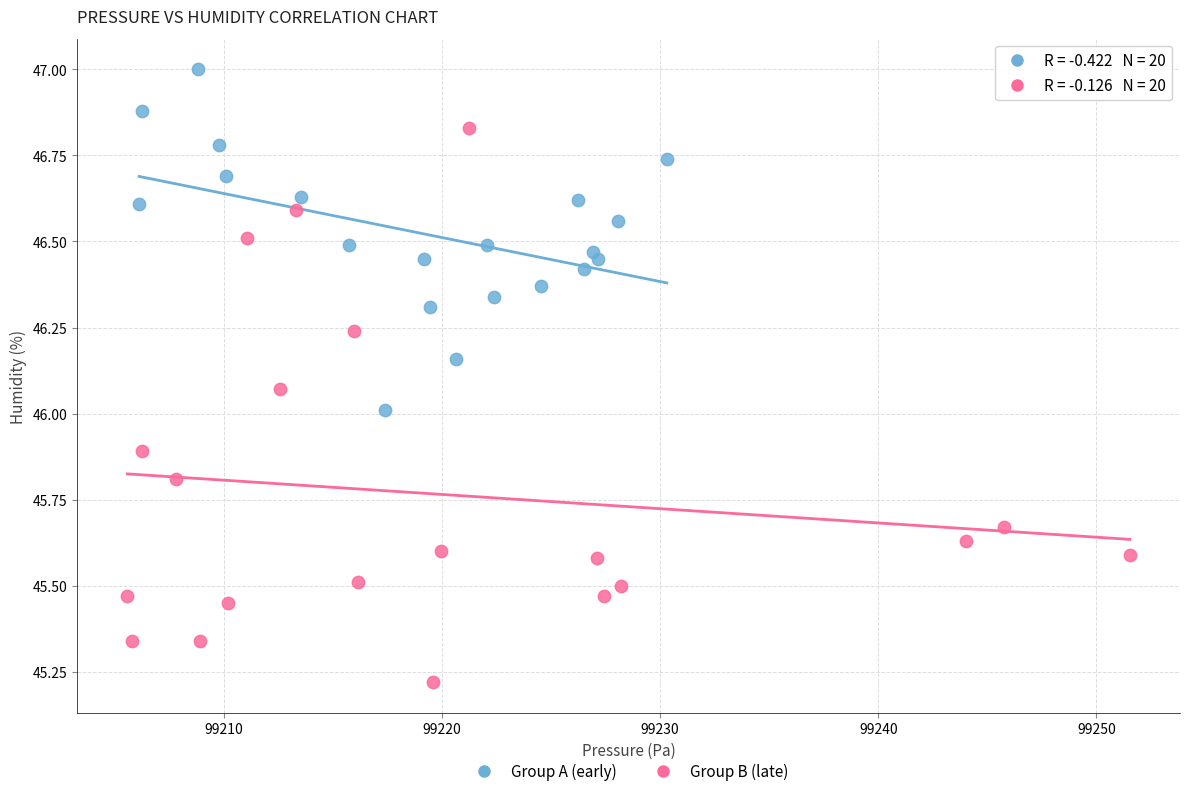

Which series has the largest Y range (max minus min)?

Group B (late)